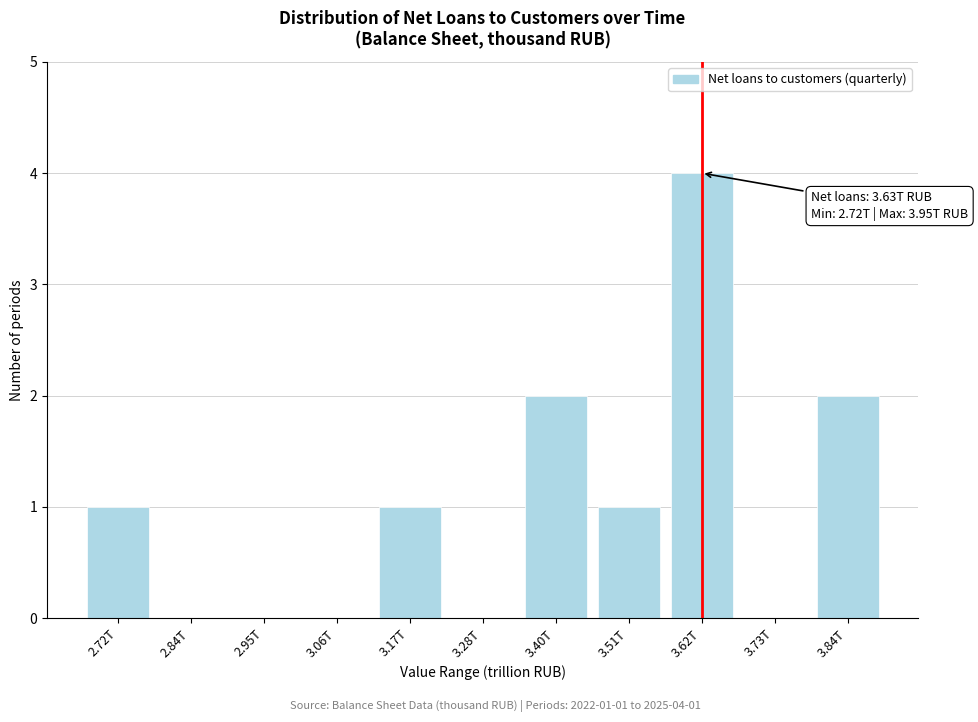

Reading left to right, what are all the values shown in this chart?

2.72T=1	2.84T=0	2.95T=0	3.06T=0	3.17T=1	3.28T=0	3.40T=2	3.51T=1	3.62T=4	3.73T=0	3.84T=2